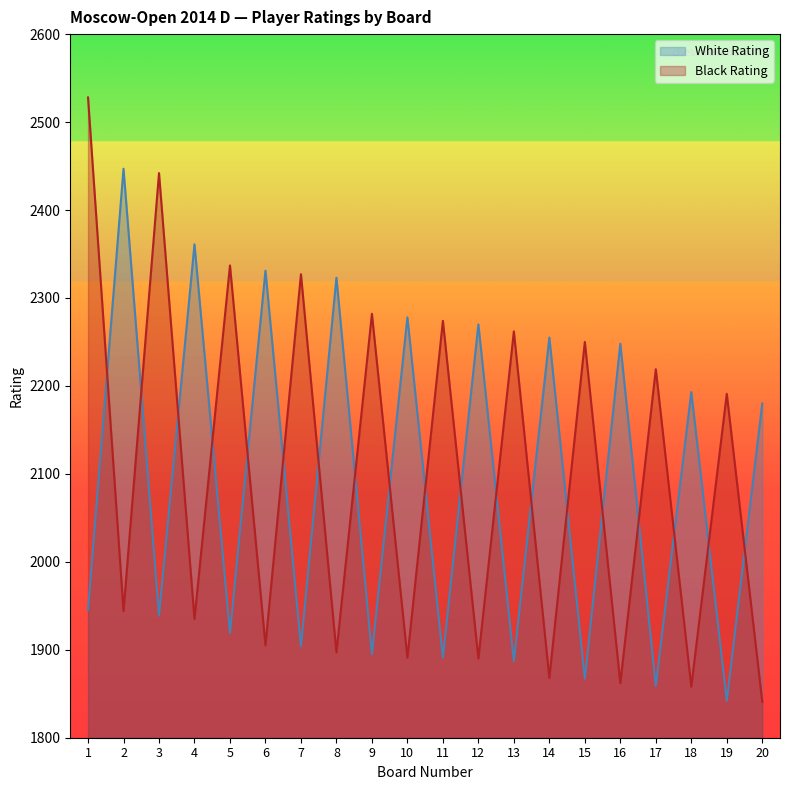

At which category is the sum across all series the highest?

1